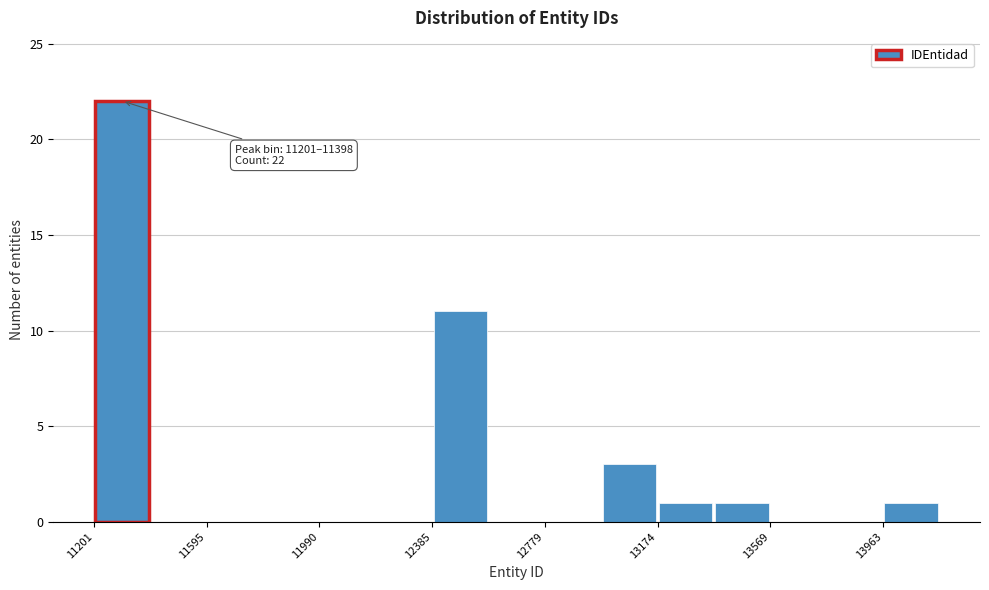

Read against the x-axis, roughly where is the centre of the tallest bar?

11300